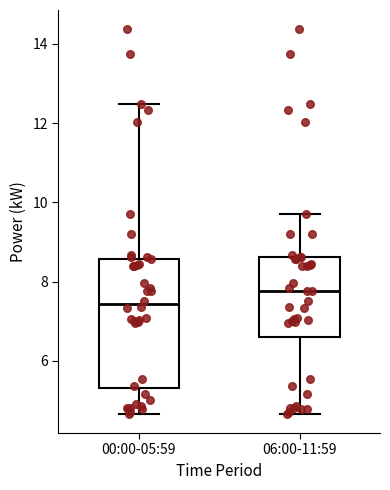

Which box is the tallest, from its lower edge to its upper edge?

00:00-05:59